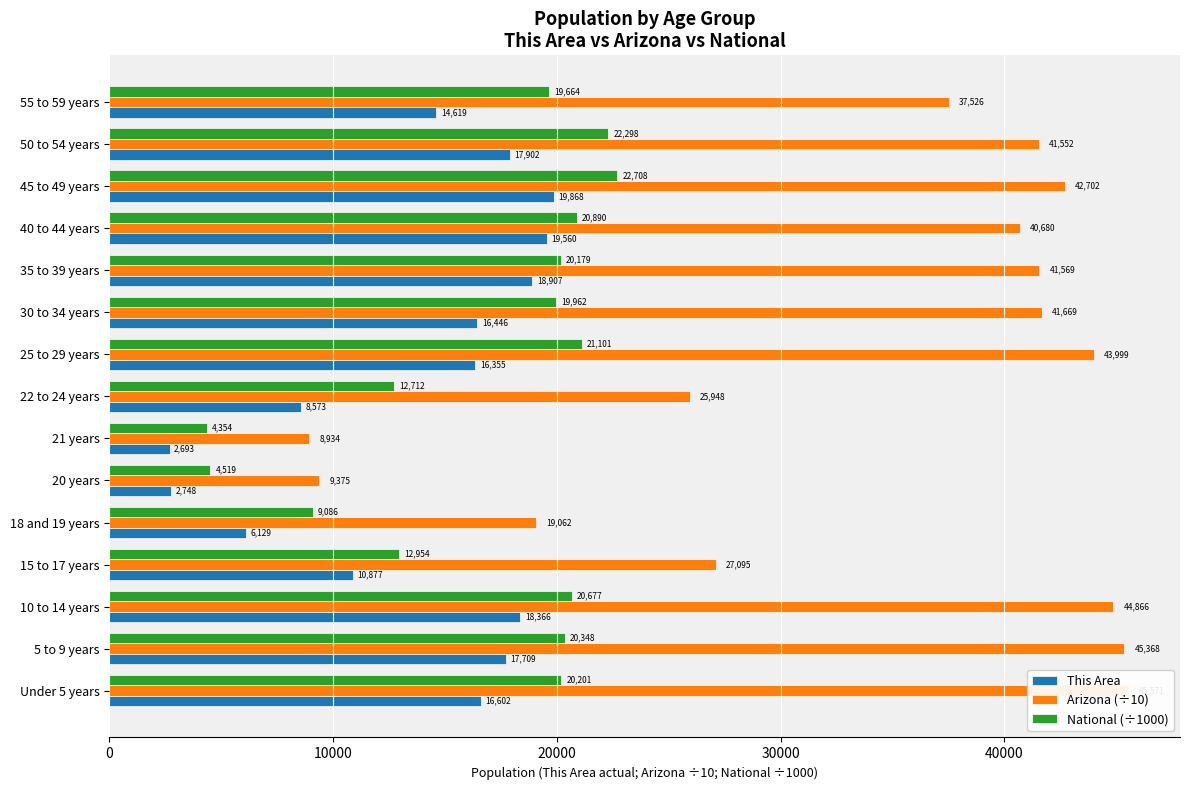

True or false: Arizona (÷10) has a value of 18332.2 at 45 to 49 years.

False